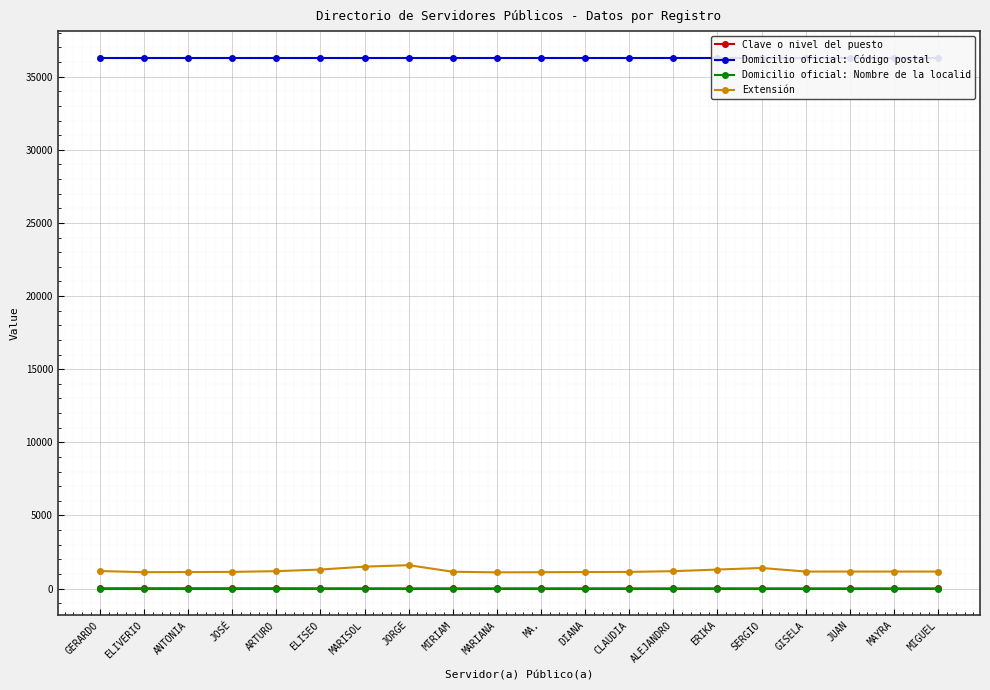

At which category is the sum across all series the highest?

JORGE